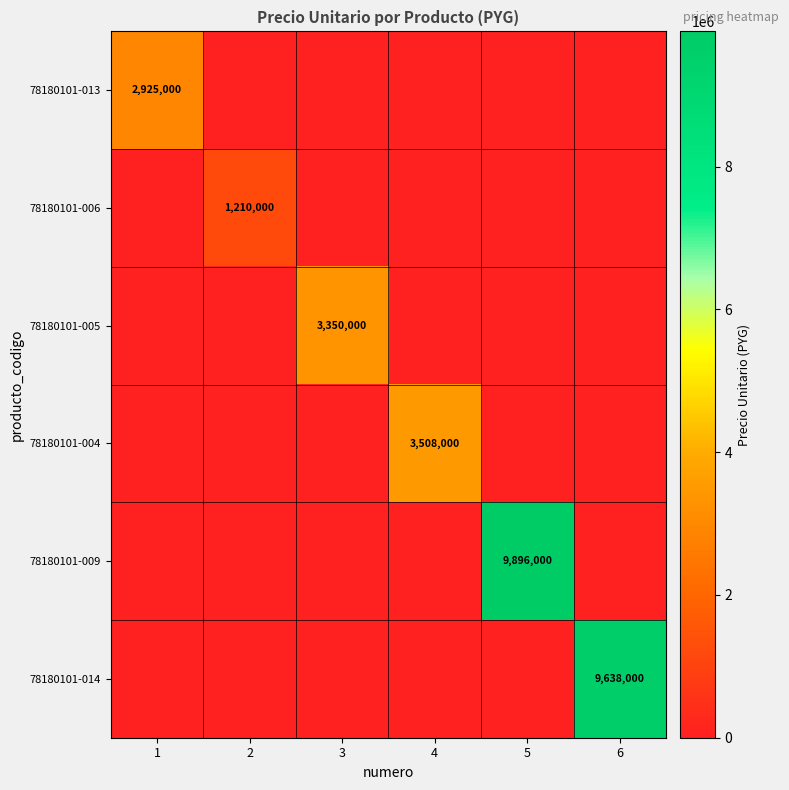

The value of 78180101-014 at 6 is 9638000. True or false?

True